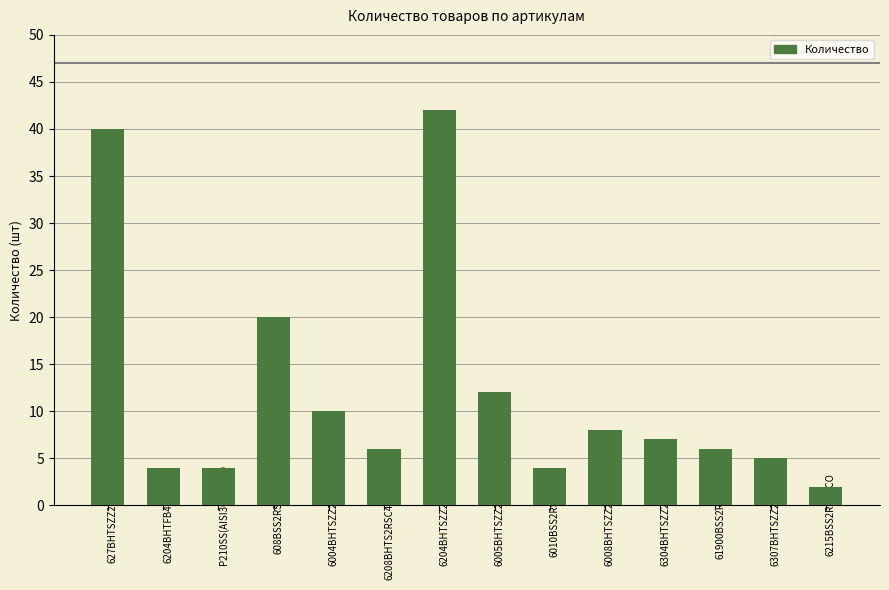

Where does the data first go above 7?

627BHTSZZ280BECO